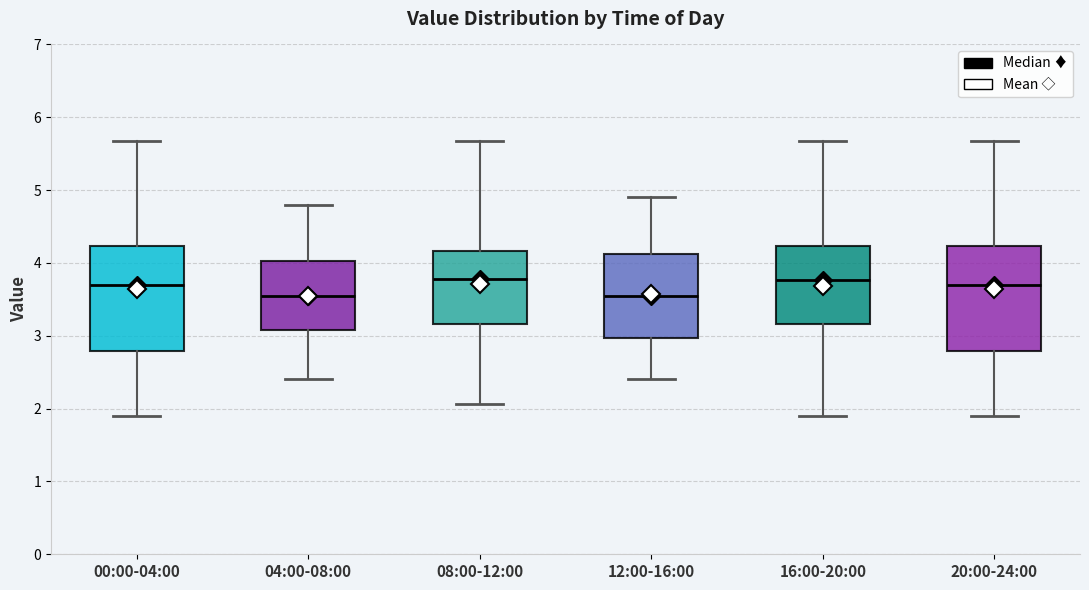

Reading left to right, read every box against the y-axis: the position of its median line, the range the box covers, and the ends of its whiskers. The values are not printed on the chart, so give them approximately, as read against the axis.

00:00-04:00: median 3.7, box 2.8 to 4.2, whiskers 1.9 to 5.7
04:00-08:00: median 3.6, box 3.1 to 4.0, whiskers 2.4 to 4.8
08:00-12:00: median 3.8, box 3.2 to 4.2, whiskers 2.1 to 5.7
12:00-16:00: median 3.6, box 3.0 to 4.1, whiskers 2.4 to 4.9
16:00-20:00: median 3.8, box 3.2 to 4.2, whiskers 1.9 to 5.7
20:00-24:00: median 3.7, box 2.8 to 4.2, whiskers 1.9 to 5.7